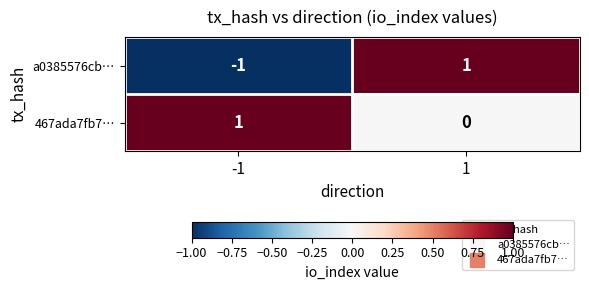

What is the total value across all series at 1?

1